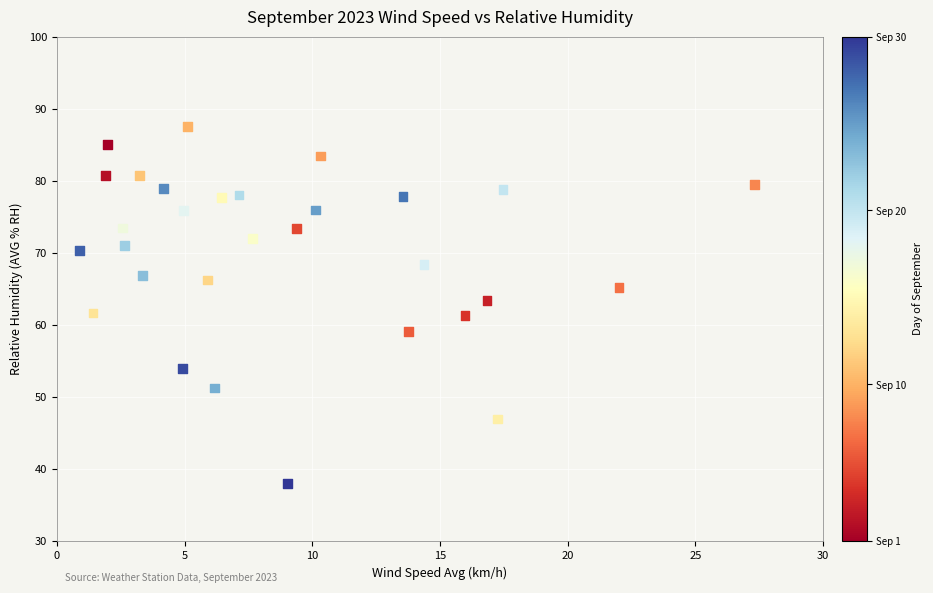

What is the range of Y values (max minus min)?

49.6